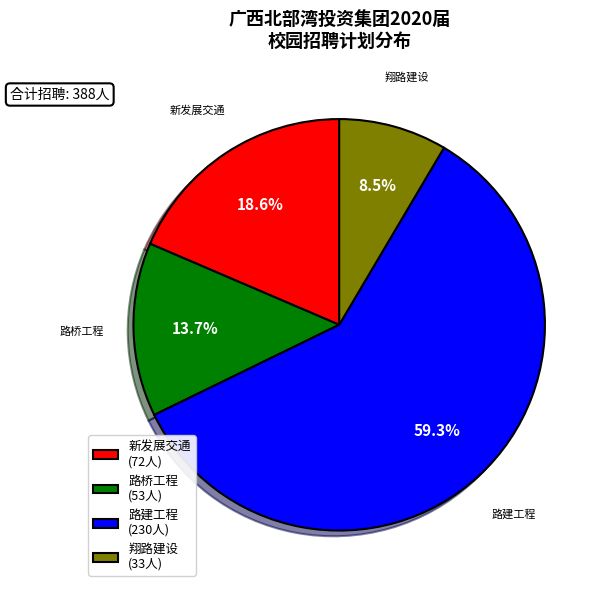

What percentage do 翔路建设 (33人) and 新发展交通 (72人) together represent?

27.1%